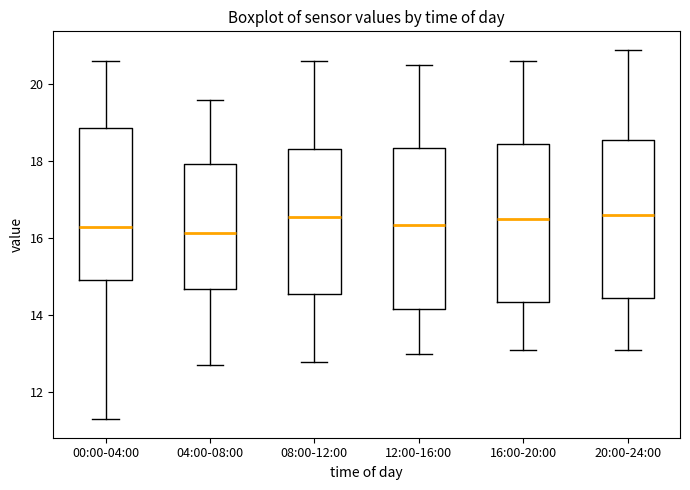

Where does the median line of the box for 16:00-20:00 sit on the y-axis? The values are not printed on the chart, so give them approximately, as read against the axis.

16.6